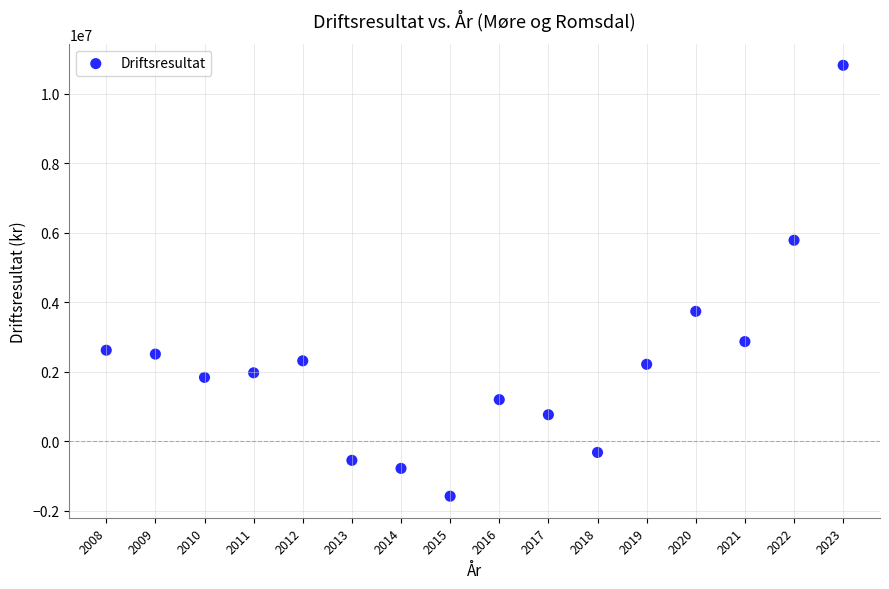

What Y value in the scatter plot is closest to 4614236?

3733008.0